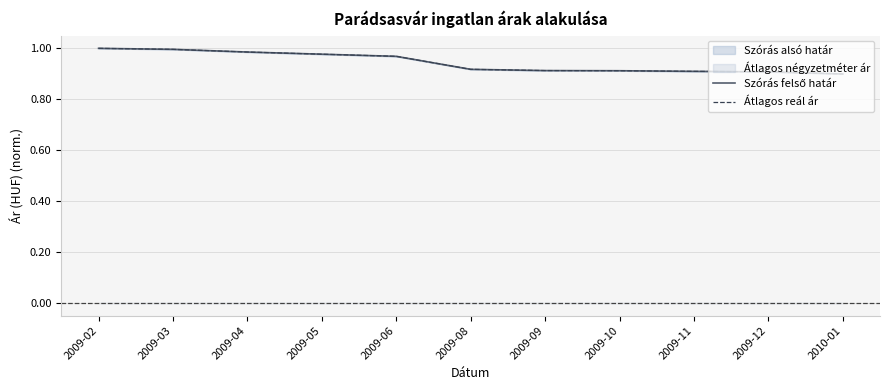

Is it true that Átlagos reál ár equals 1.6 at 2009-11?

False